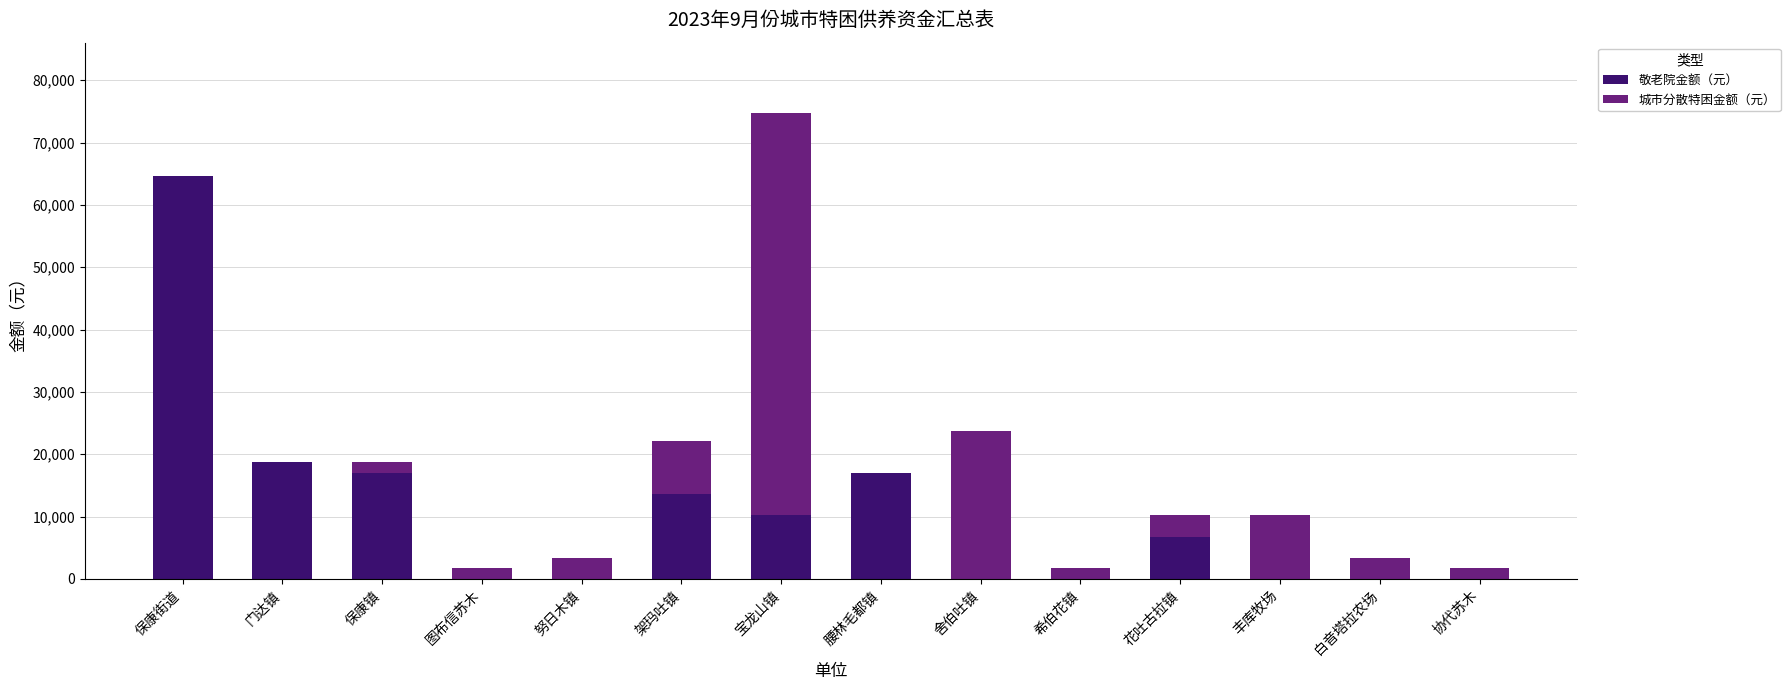

Which category has the highest value in the 敬老院金额（元） series?

保康街道